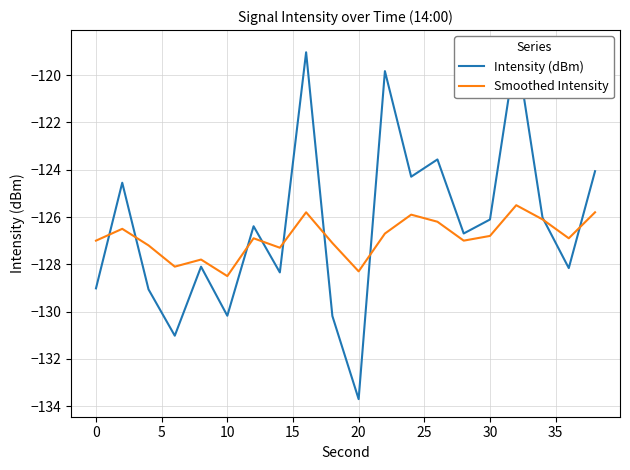

Is this an area chart (filled region under the line)?

No